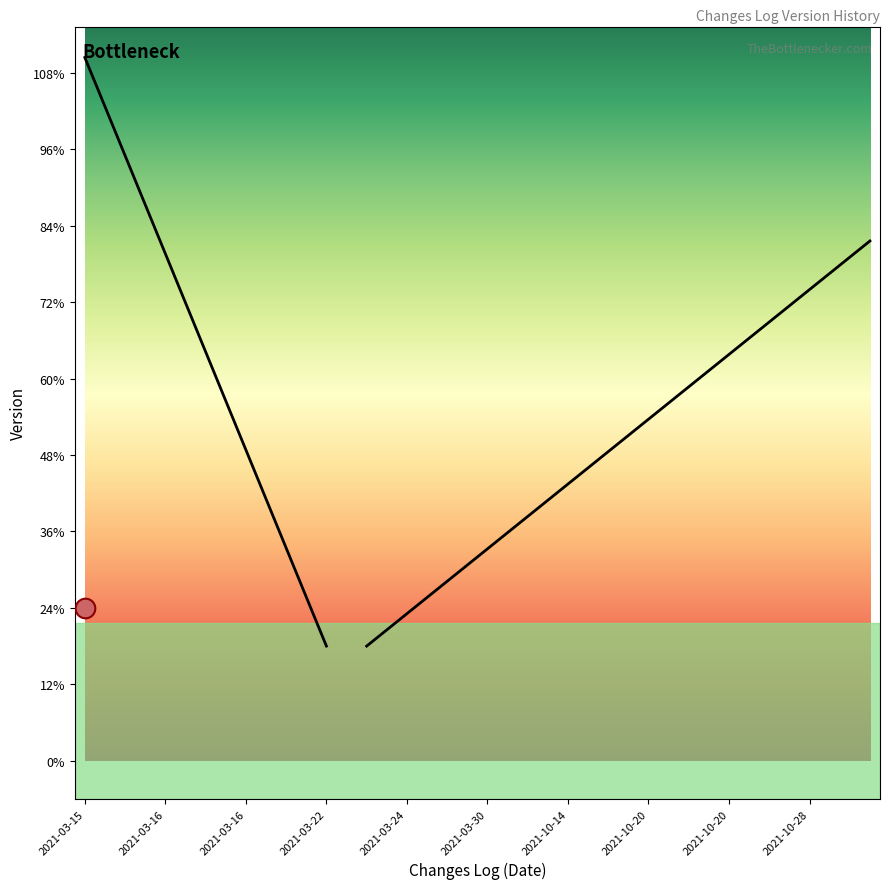

Between 2021-03-22 and 2021-10-20, which is larger?

2021-10-20